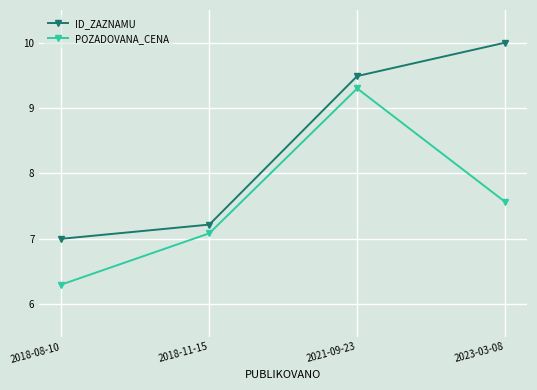

True or false: ID_ZAZNAMU and POZADOVANA_CENA intersect in this chart.

False